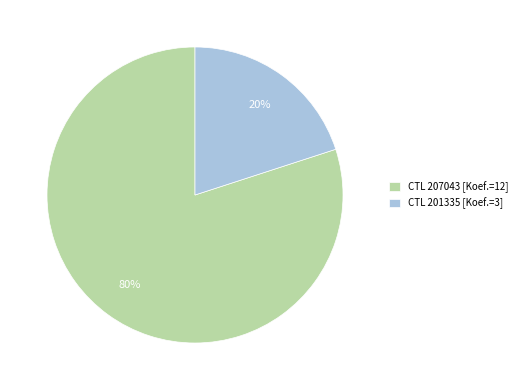

Is the sum of CTL 201335 [Koef.=3] and CTL 207043 [Koef.=12] greater than half?

Yes